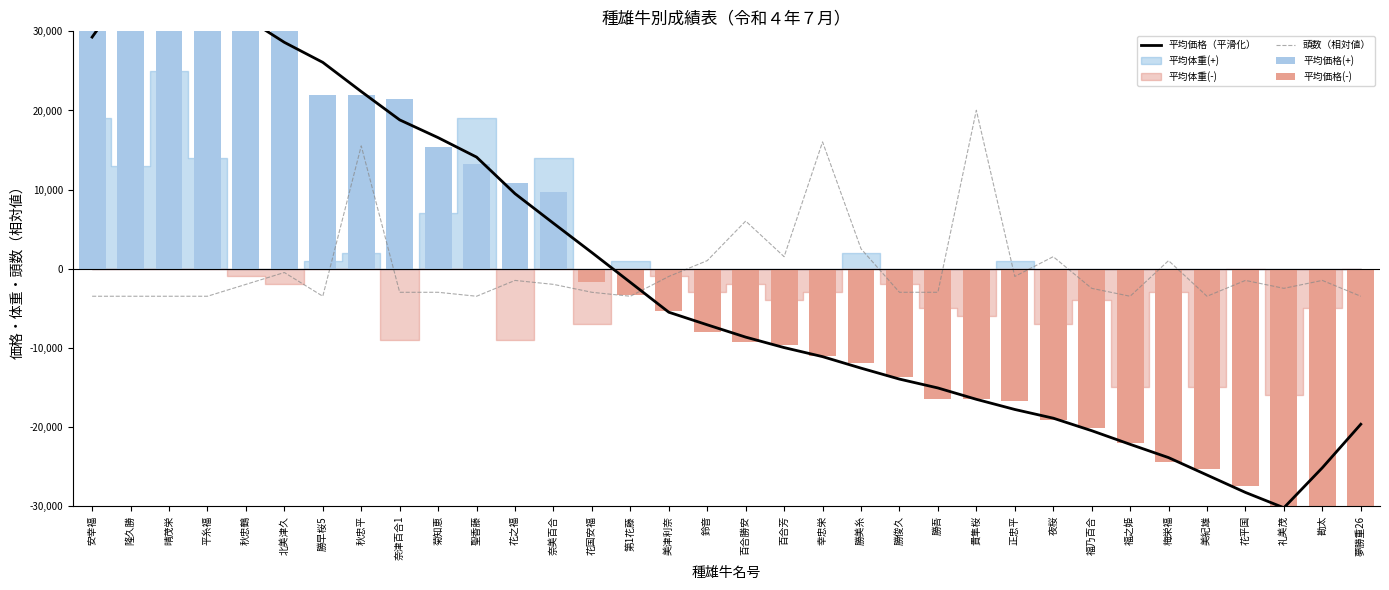

What is the difference between the 平均価格(-) values at 隆久勝 and 勘太?

32980.9